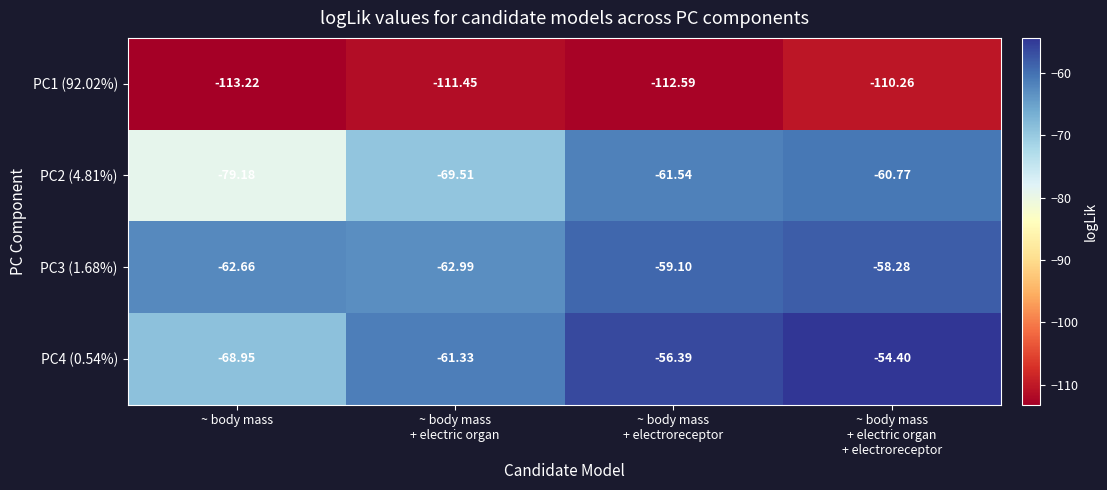

How many data points in PC3 (1.68%) are above -59?

1